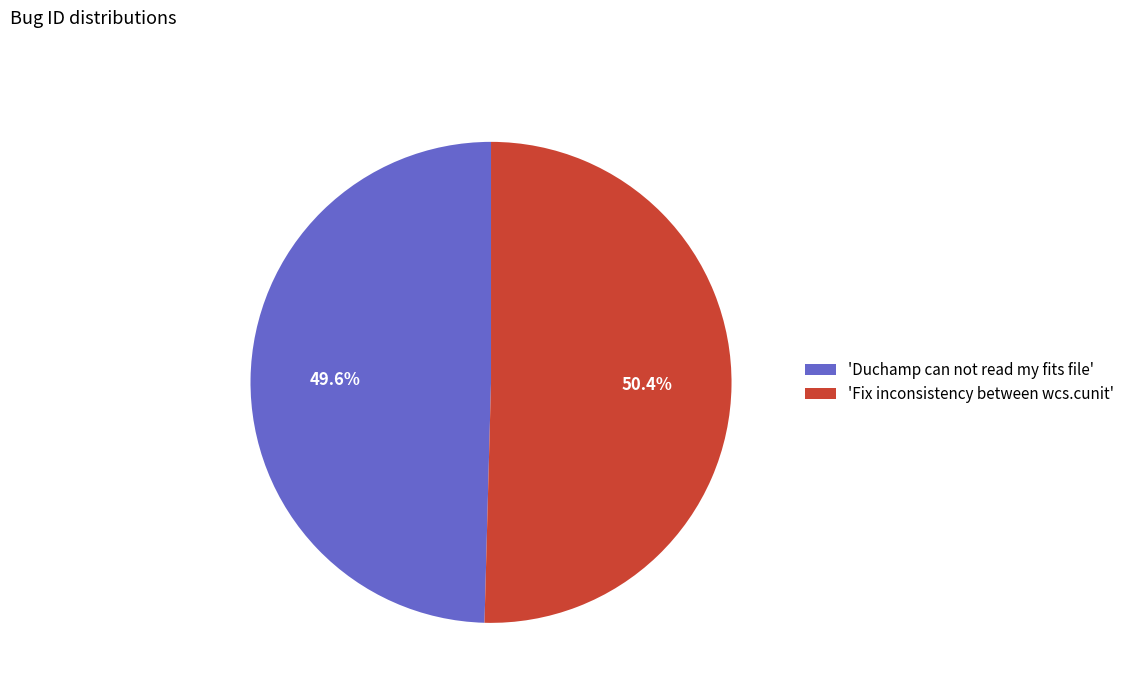

Count the number of slices in the pie.

2